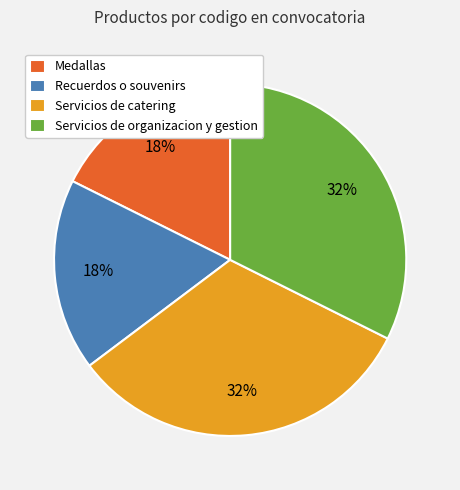

Does Recuerdos o souvenirs represent more than half of the total?

No